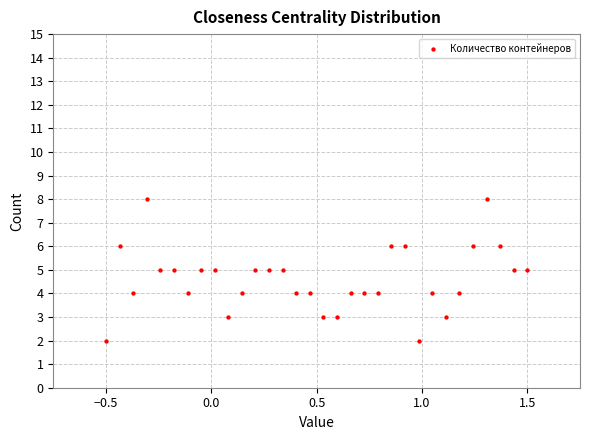

What is the range of Y values (max minus min)?

6